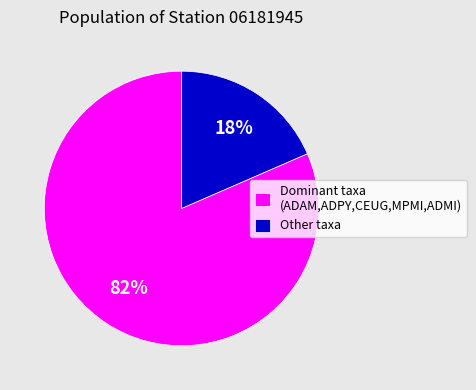

Is it true that Dominant taxa (ADAM,ADPY,CEUG,MPMI,ADMI) is 70% of the pie?

False